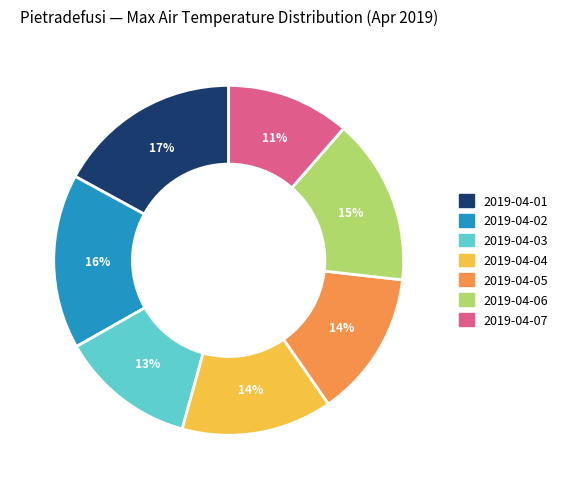

What is the smallest slice in the pie chart?

2019-04-07